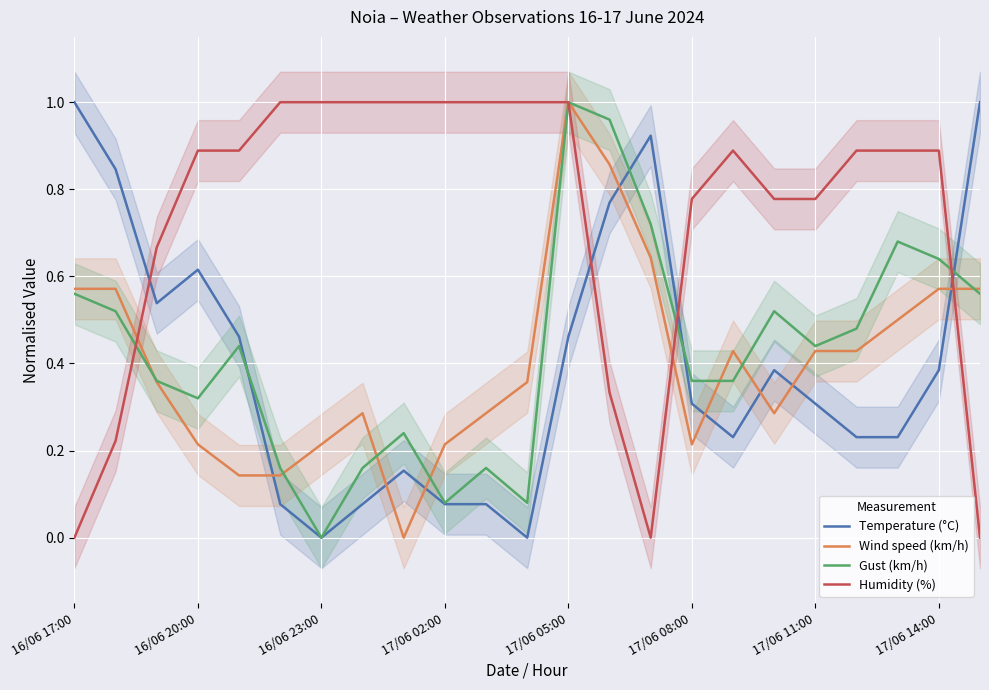

In Gust (km/h), how many points are higher than both neighbors (excluding endpoints)?

6